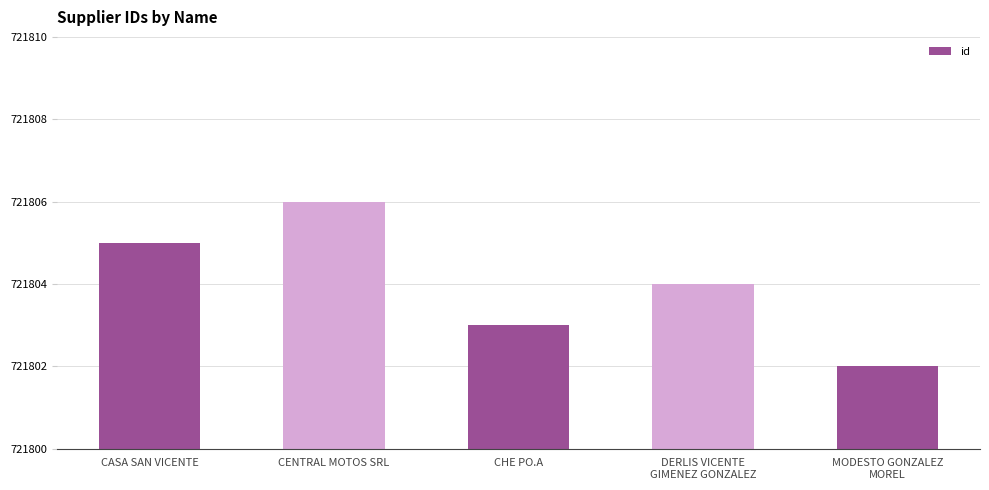

Where does the data first go above 721804?

CASA SAN VICENTE